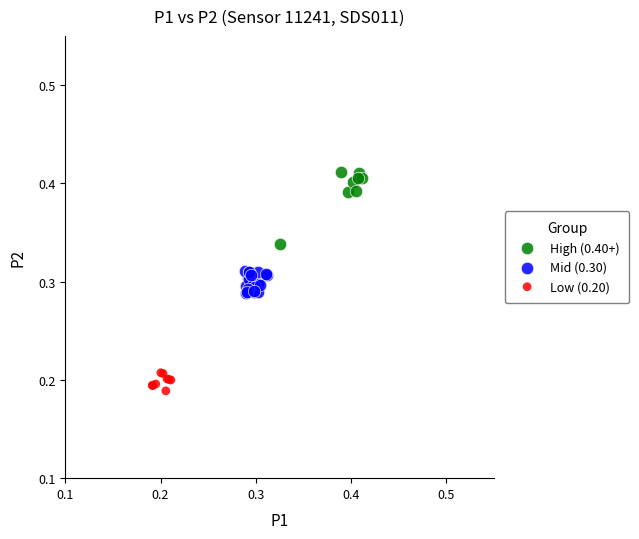

Which series reaches the maximum Y coordinate?

High (0.40+)